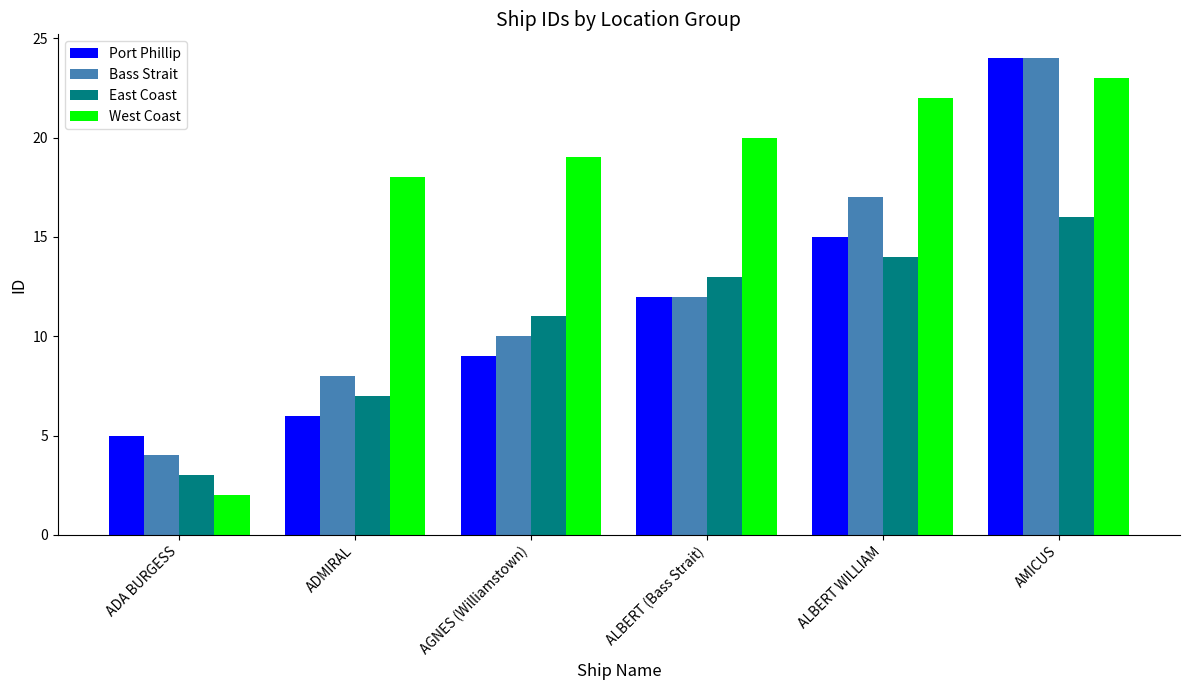

What is the label of the 6th bar from the left?

AMICUS